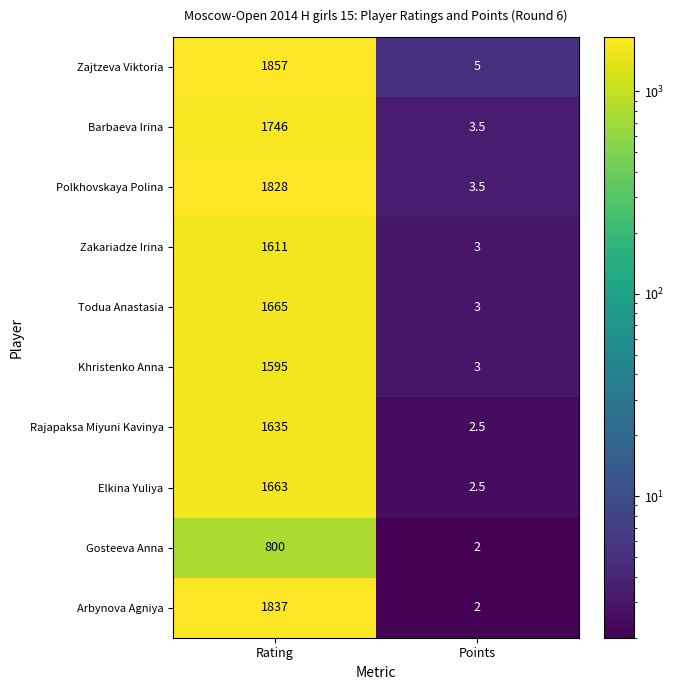

What is the sum of the Elkina Yuliya values at Rating and Points?

1665.5